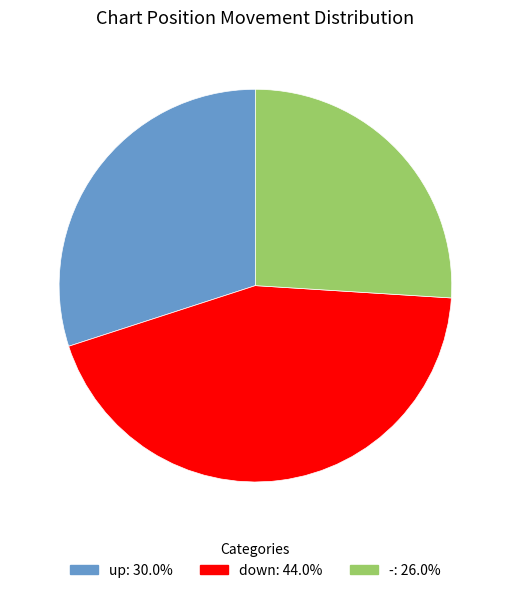

Between down and -, which is larger?

down